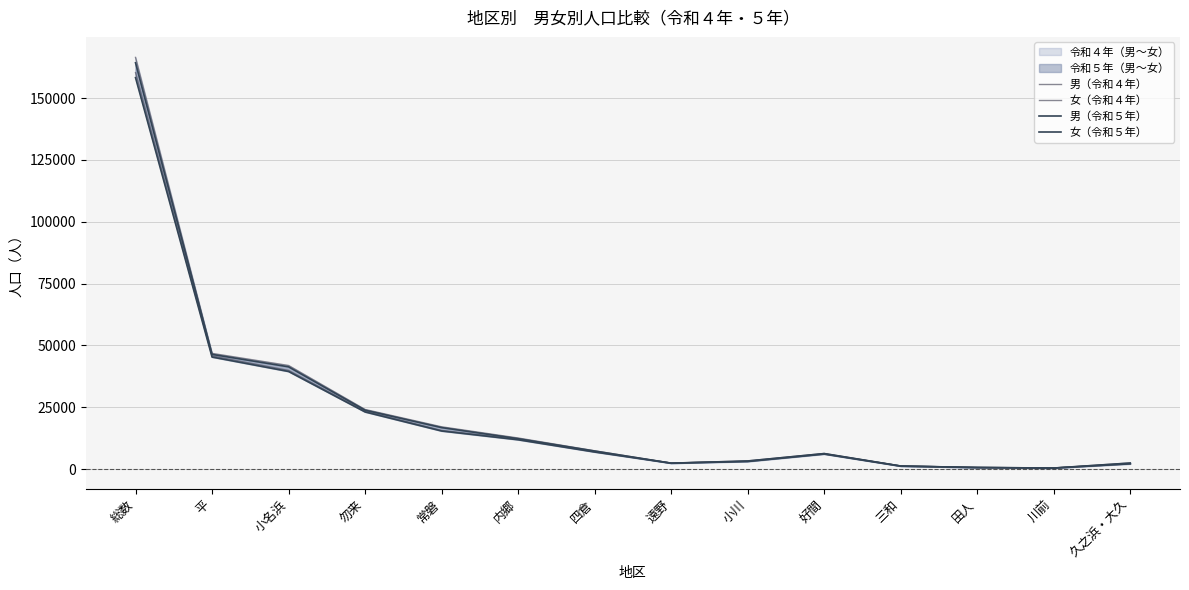

List the series in order of their overall mean, lowest first.

男（令和５年）, 男（令和４年）, 女（令和５年）, 女（令和４年）